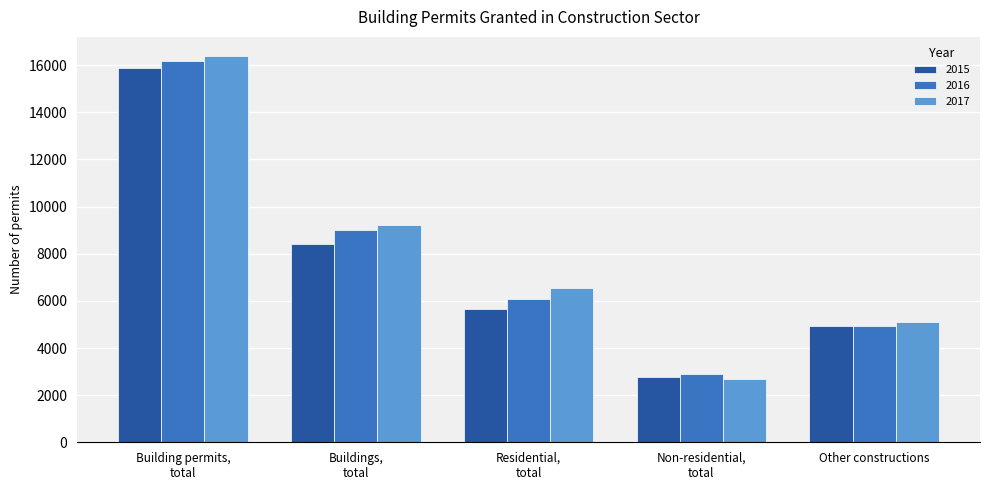

At how many categories does at least one series exceed 3613?

4